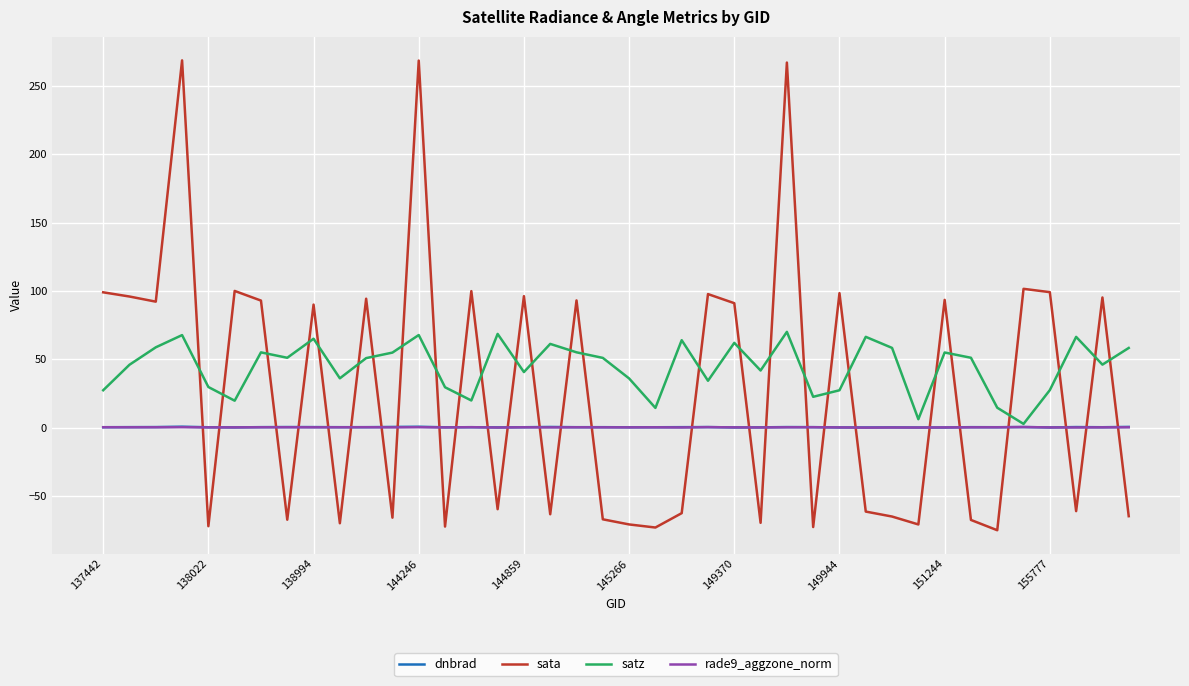

How many categories are shown in the chart?

40